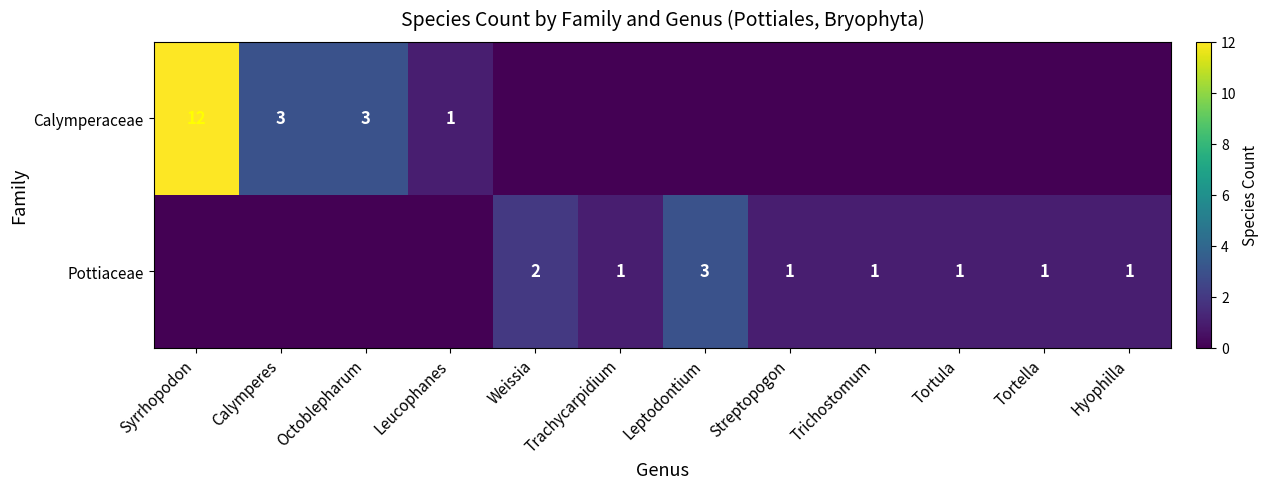

The value of Pottiaceae at Weissia is 2. True or false?

True